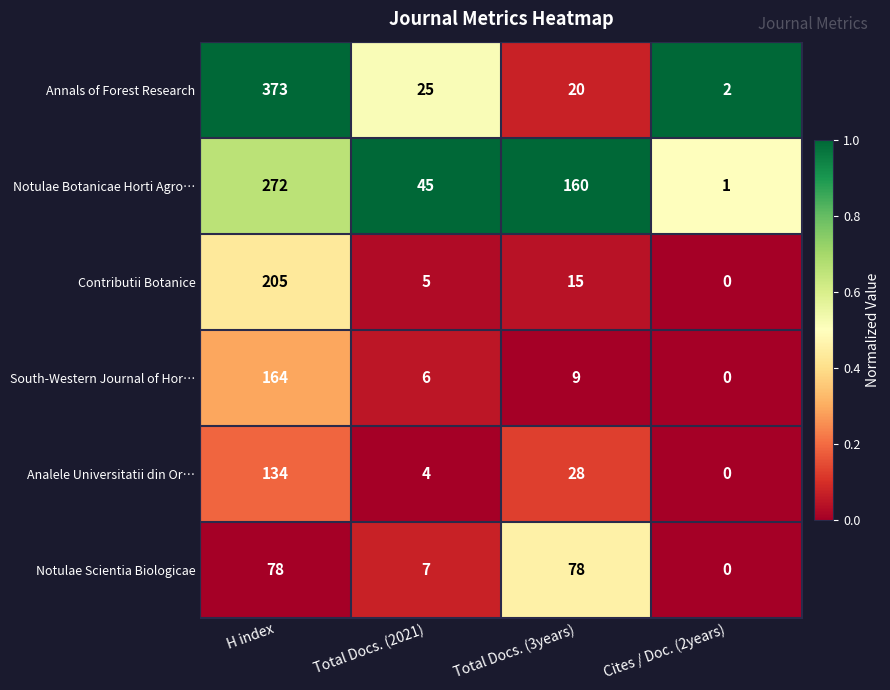

Reading left to right, extract all data points from this chart.

Annals of Forest Research: H index=373	Total Docs. (2021)=25	Total Docs. (3years)=20	Cites / Doc. (2years)=2
Notulae Botanicae Horti Agro…: H index=272	Total Docs. (2021)=45	Total Docs. (3years)=160	Cites / Doc. (2years)=1
Contributii Botanice: H index=205	Total Docs. (2021)=5	Total Docs. (3years)=15	Cites / Doc. (2years)=0
South-Western Journal of Hor…: H index=164	Total Docs. (2021)=6	Total Docs. (3years)=9	Cites / Doc. (2years)=0
Analele Universitatii din Or…: H index=134	Total Docs. (2021)=4	Total Docs. (3years)=28	Cites / Doc. (2years)=0
Notulae Scientia Biologicae: H index=78	Total Docs. (2021)=7	Total Docs. (3years)=78	Cites / Doc. (2years)=0